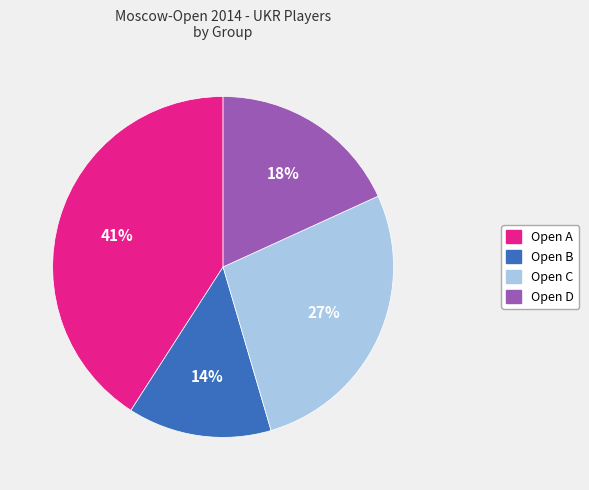

To the nearest percent, what is the combined percentage of Open B and Open A?

55%